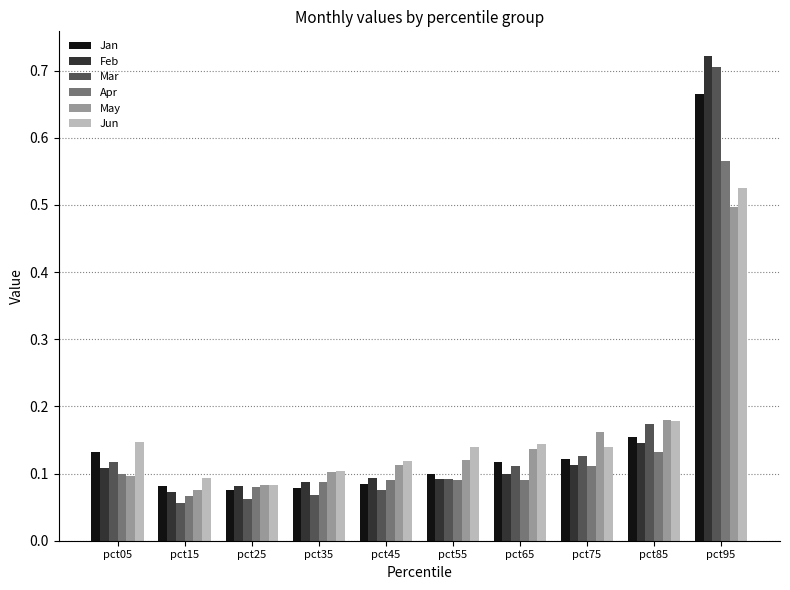

Which series changed the most between pct35 and pct85?

Mar